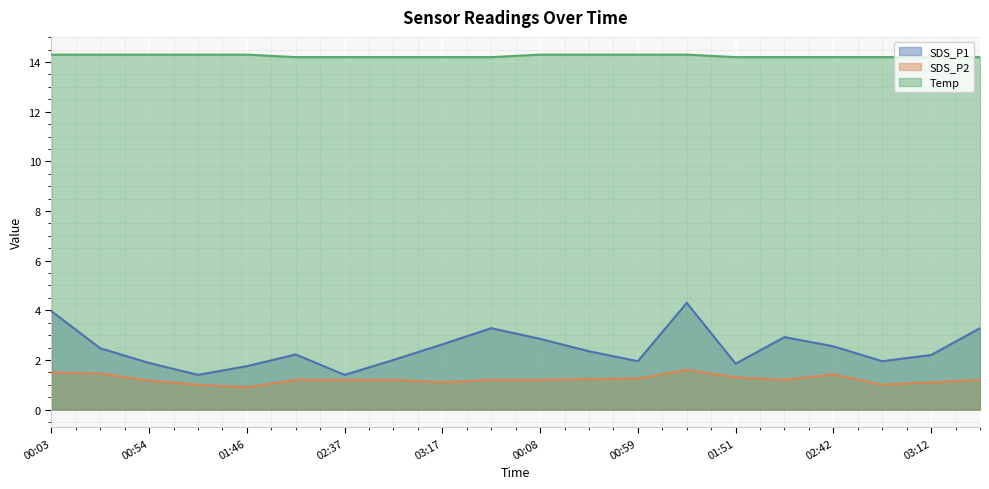

Which series has the largest range (max minus min)?

SDS_P1